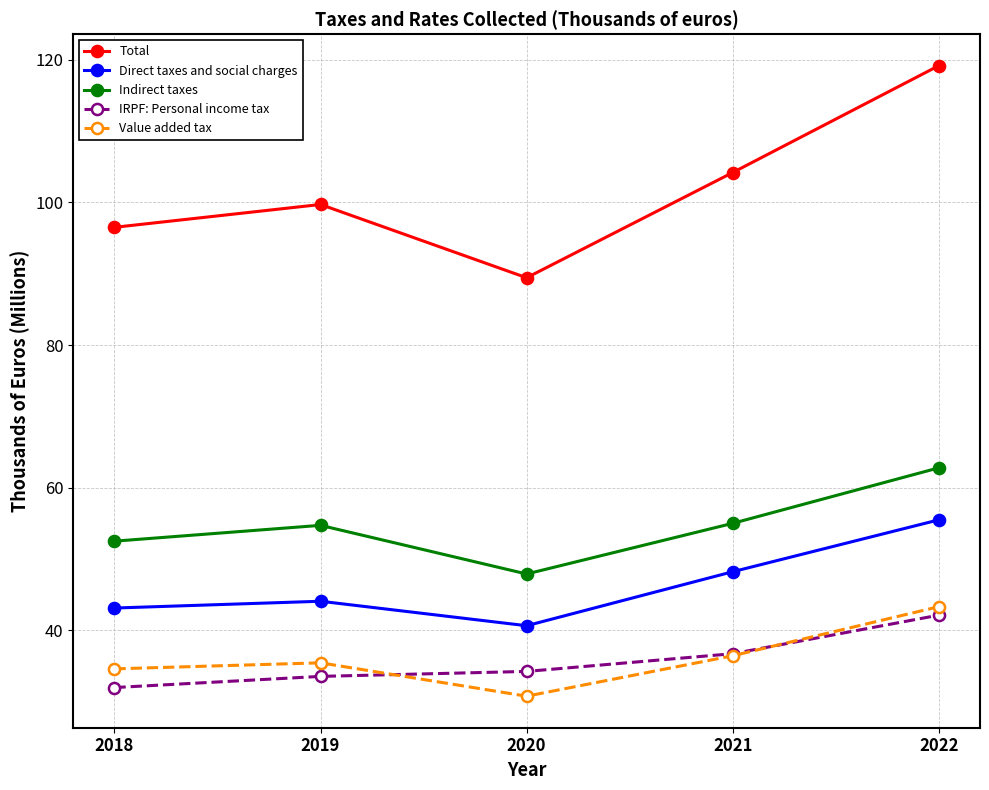

What is the value of the Indirect taxes point at the 5th from the left?

62.8